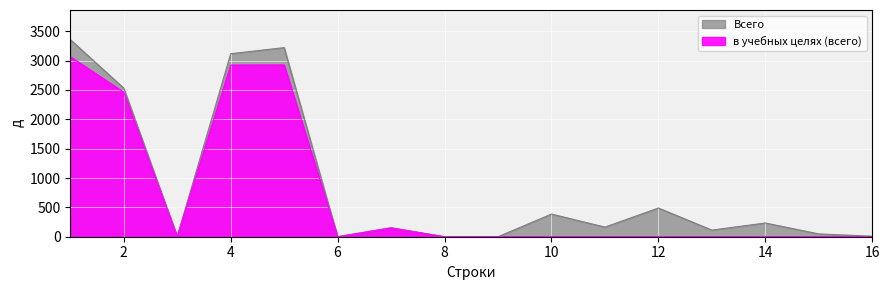

Count the number of categories in the chart.

16